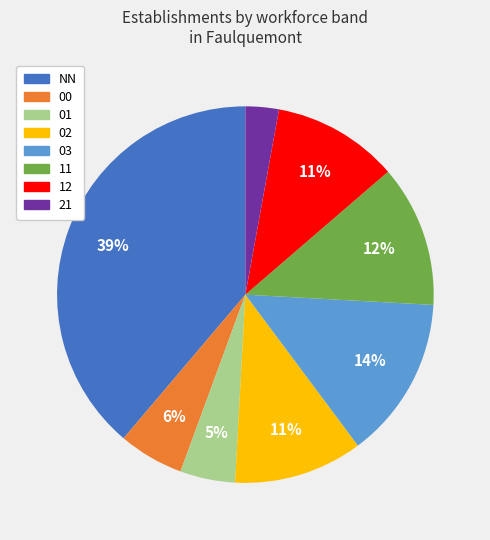

Which has a higher value, 21 or 01?

01